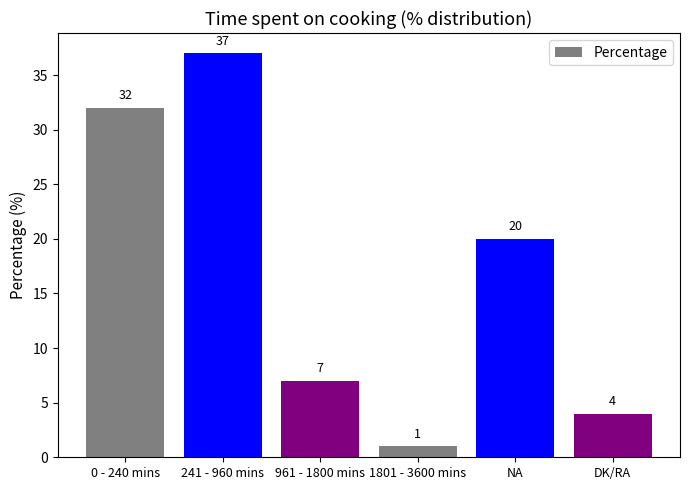

Read the value at NA, to the nearest 10.

20